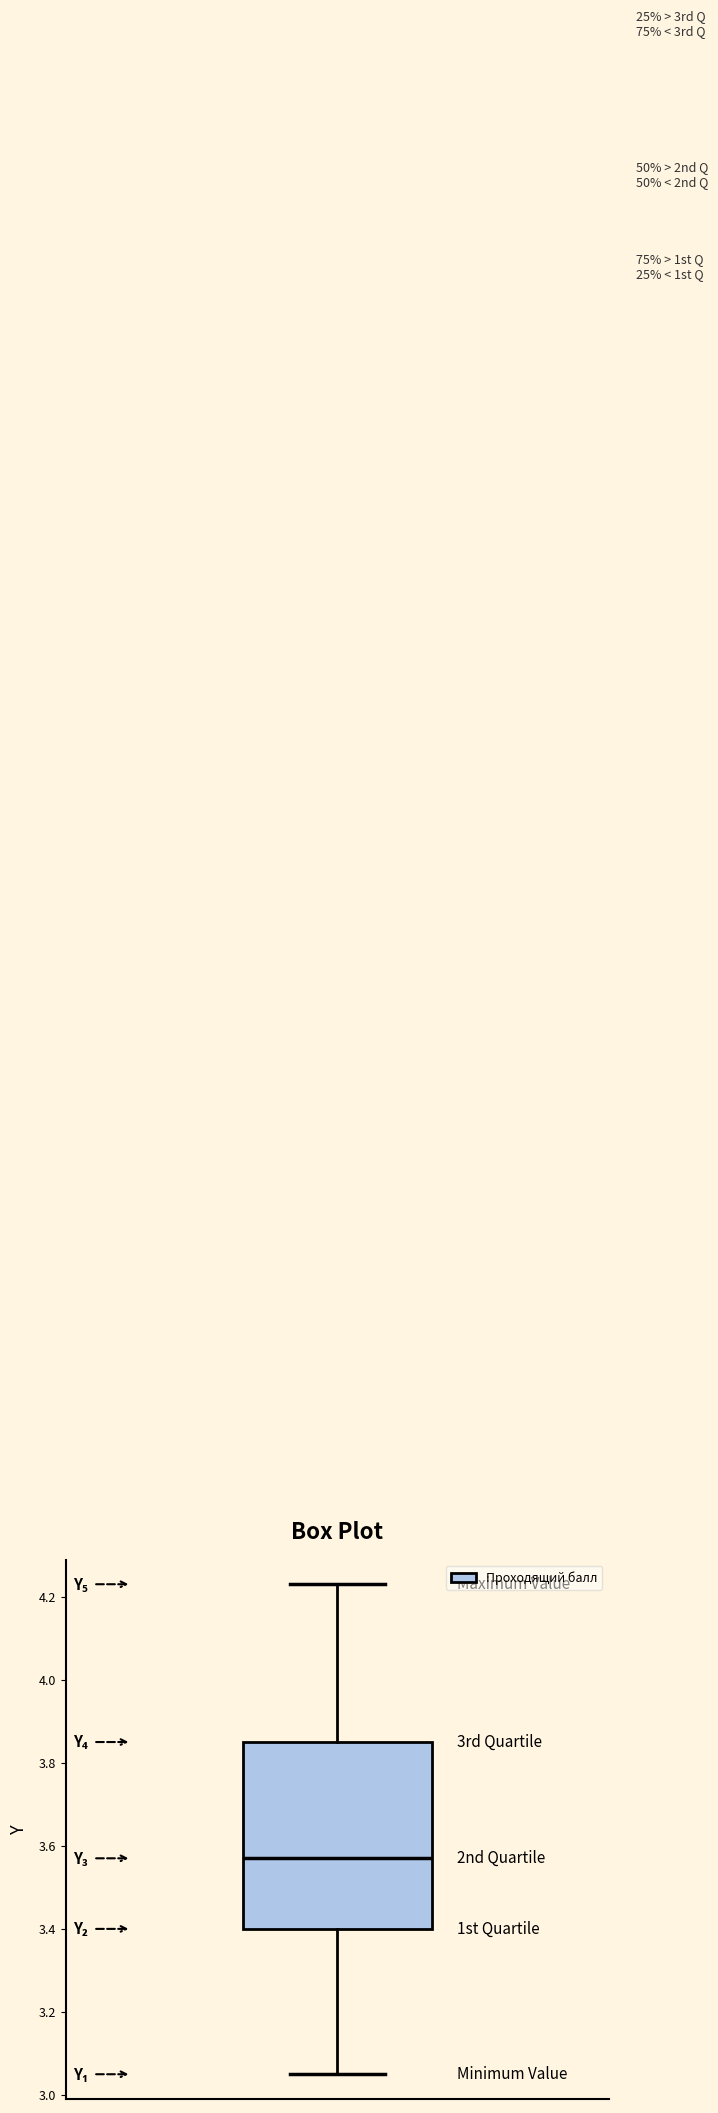

Transcribe this box plot: give where the median line is, the range the box spans, and where the two whiskers end, as read against the y-axis. The values are not printed on the chart, so give them approximately, as read against the axis.

median 3.58, box 3.40 to 3.86, whiskers 3.06 to 4.24